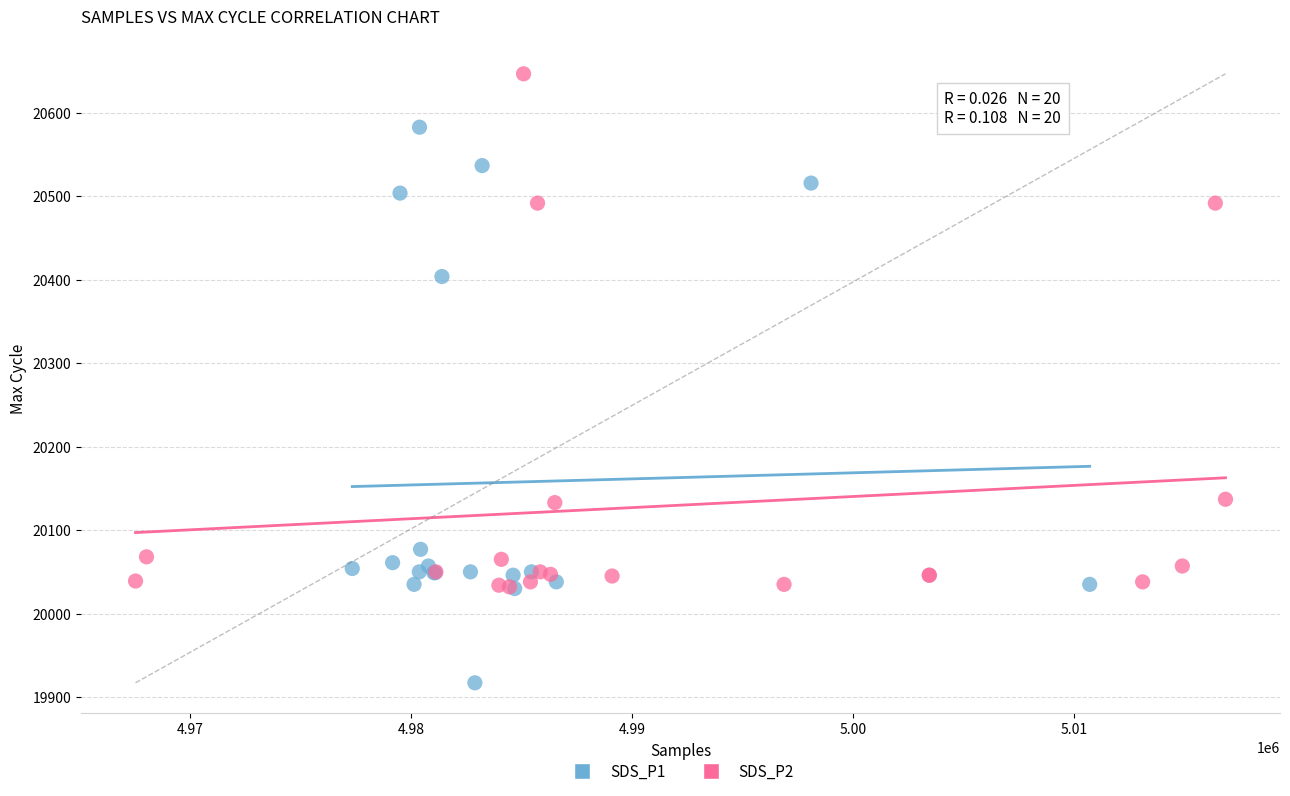

Which series has the largest Y range (max minus min)?

SDS_P1